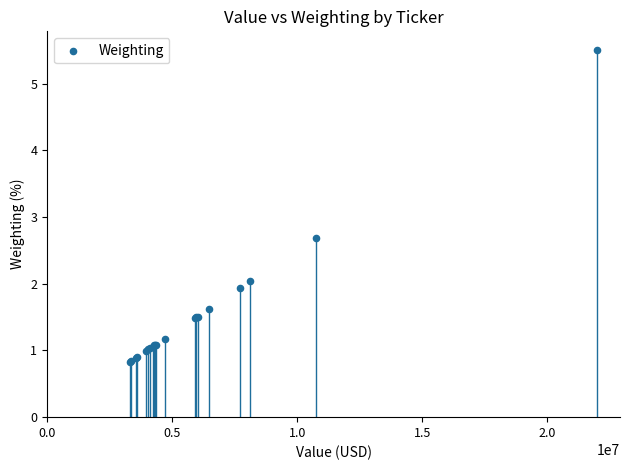

What Y value in the scatter plot is closest to 3?

2.7